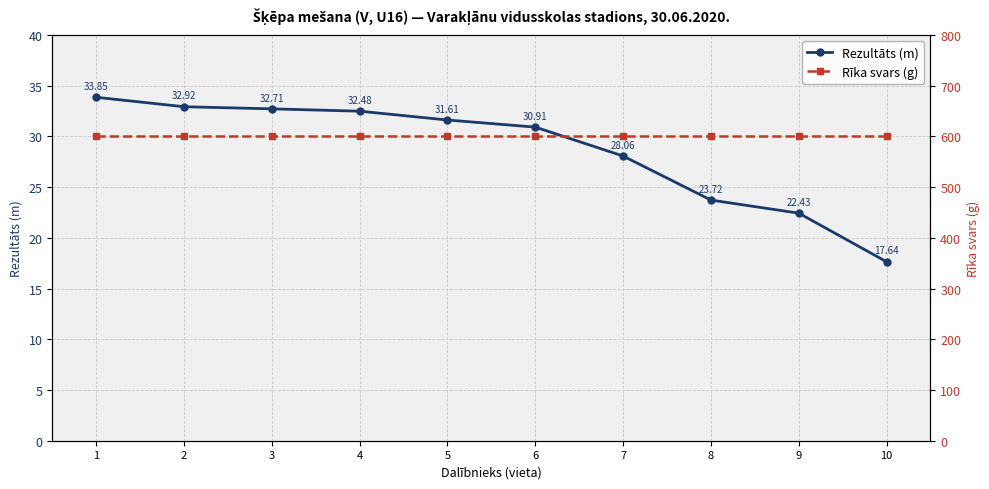

What are all the series names shown in the legend?

Rezultāts (m), Rīka svars (g)